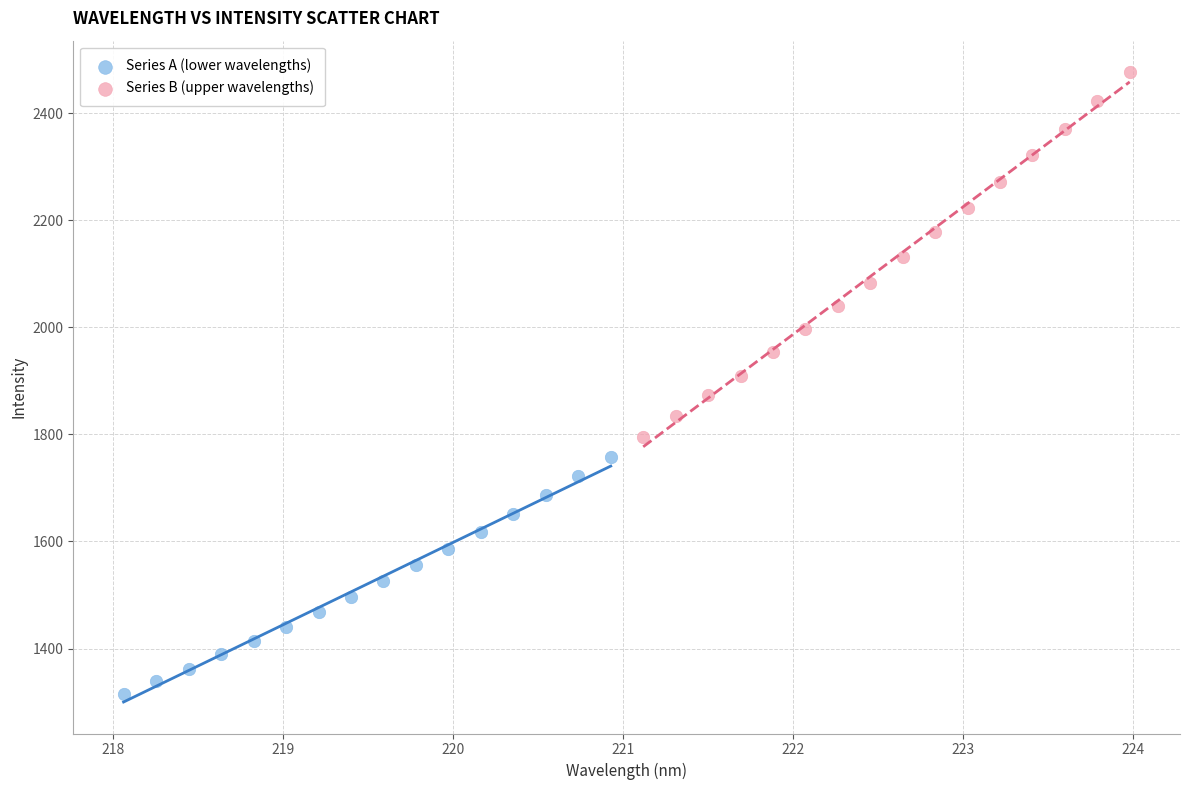

Which series contains the lowest Y value?

Series A (lower wavelengths)